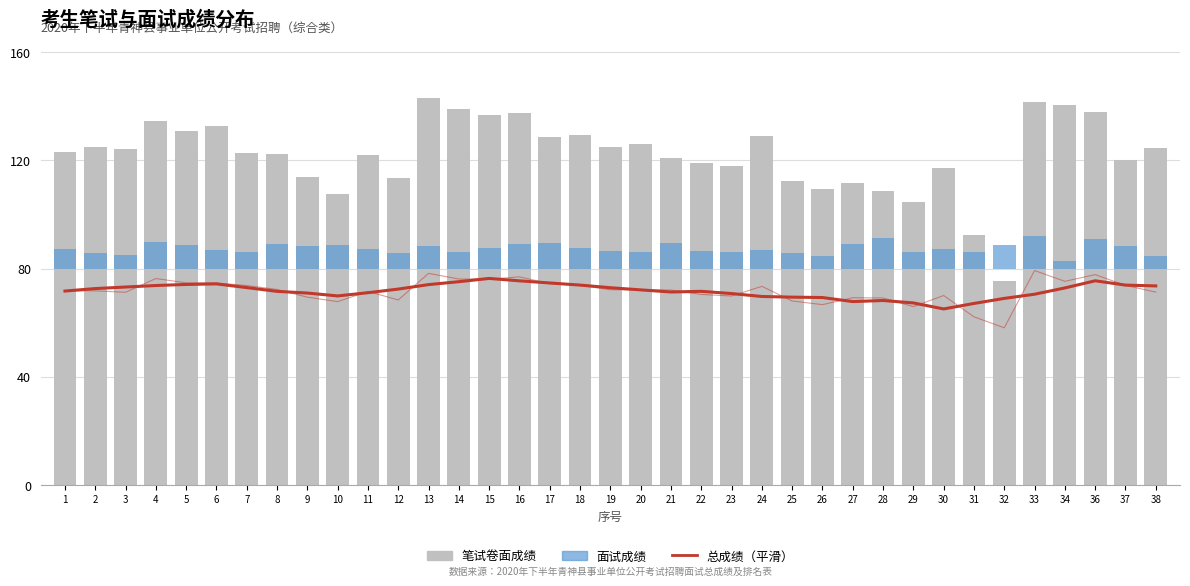

Which series has the widest spread of values?

笔试卷面成绩